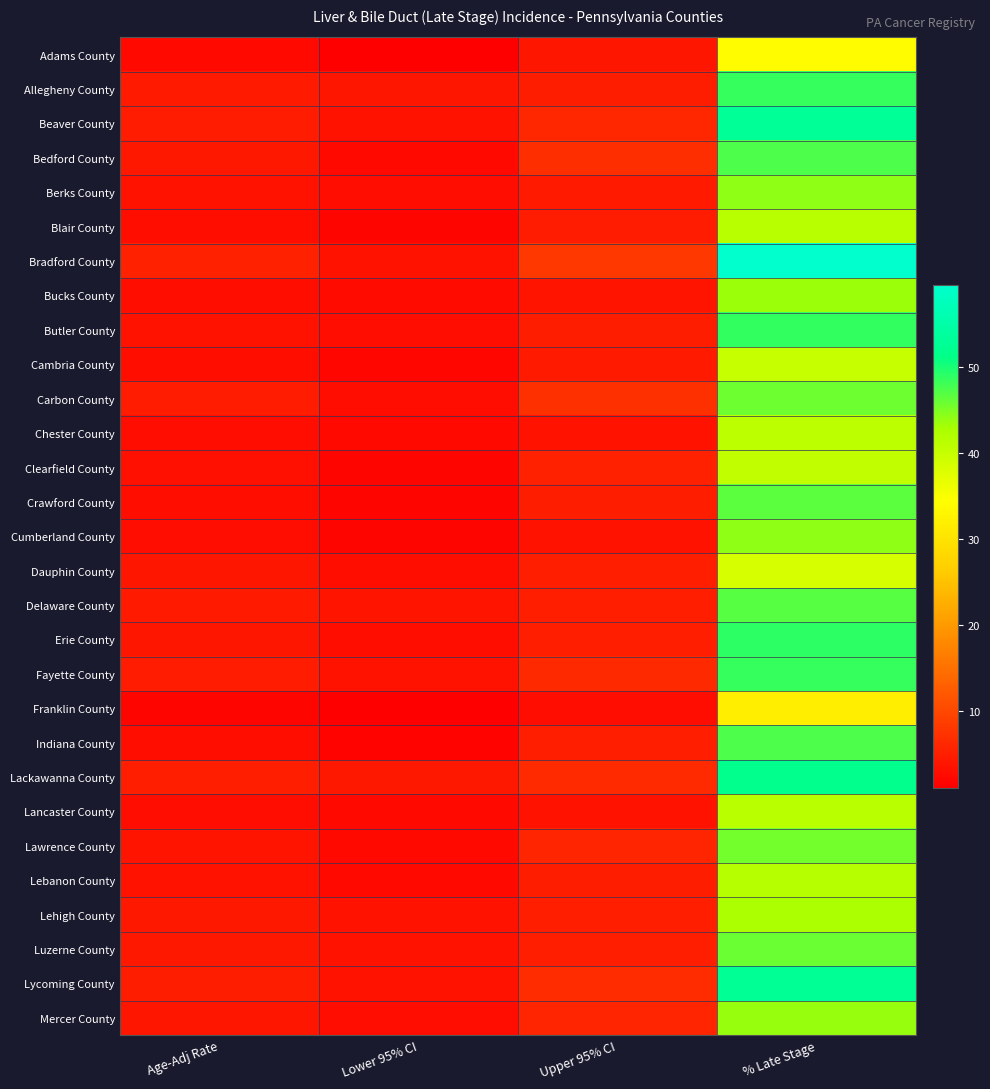

What is the total value across all series at Lower 95% CI?

77.6